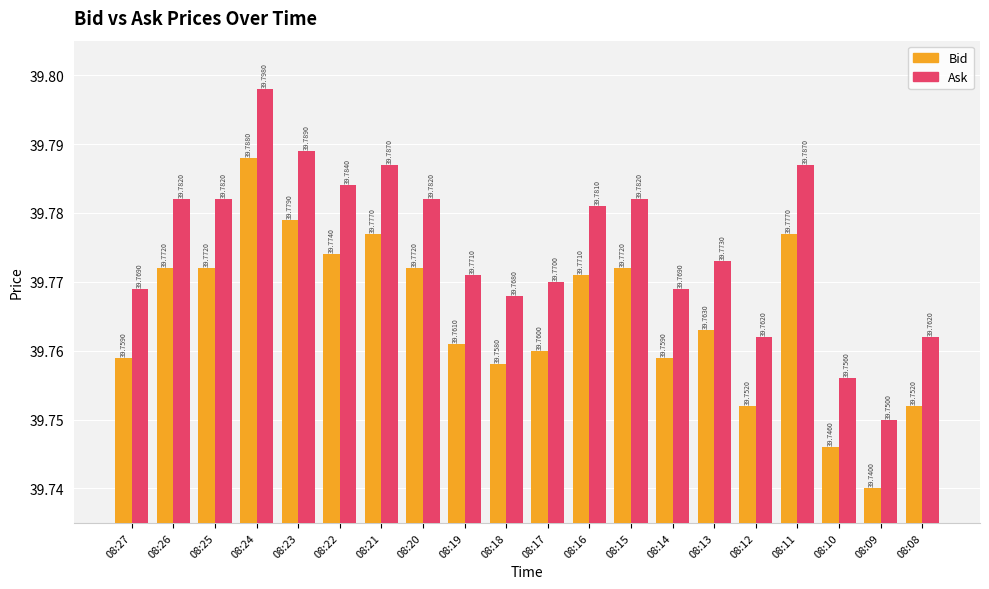

At which category does the chart reach its peak across all series?

08:24